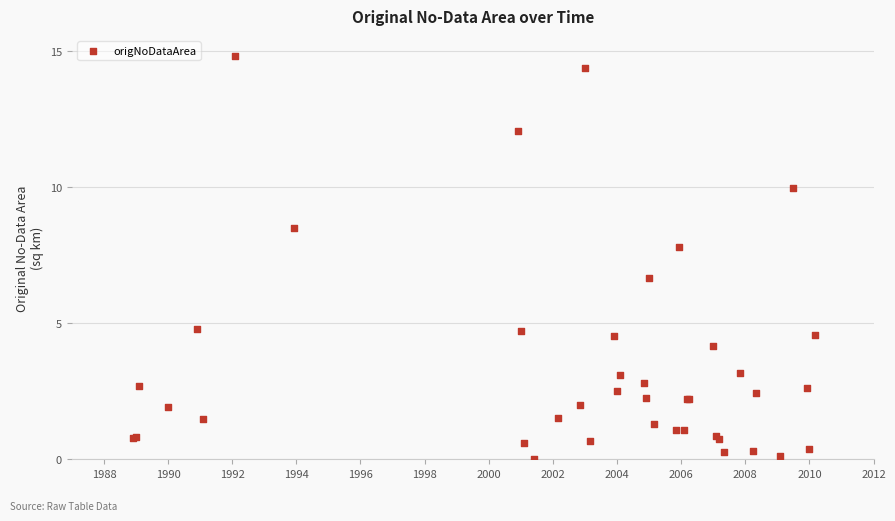

What Y value in the scatter plot is closest to 7?

6.7